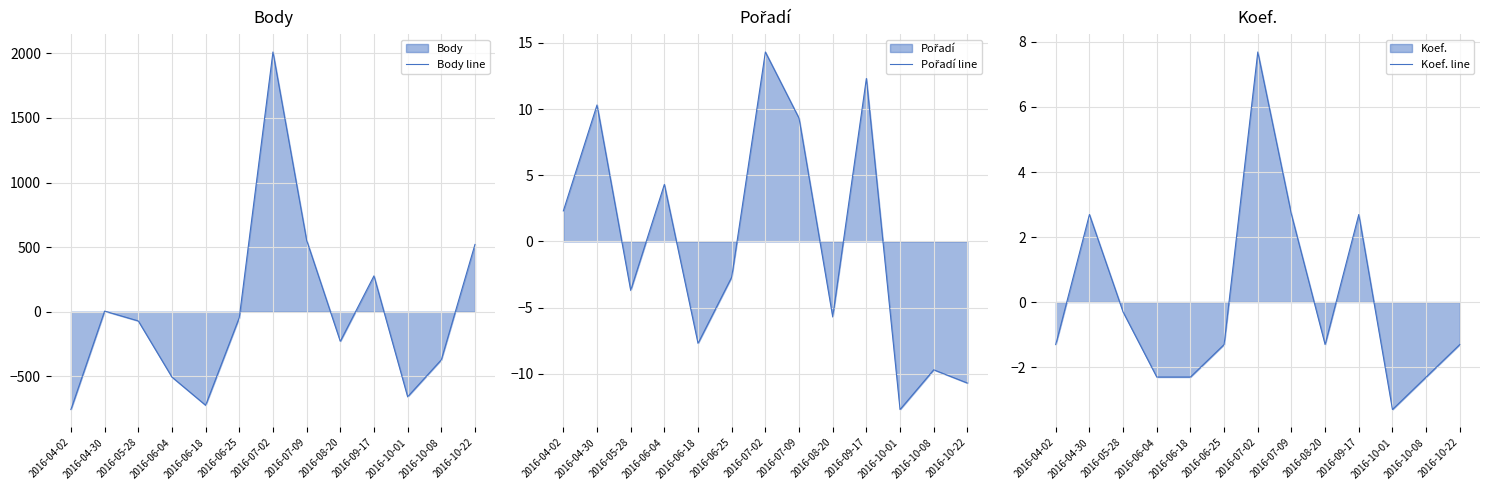

How many interior local peaks does the Pořadí line series have?

5